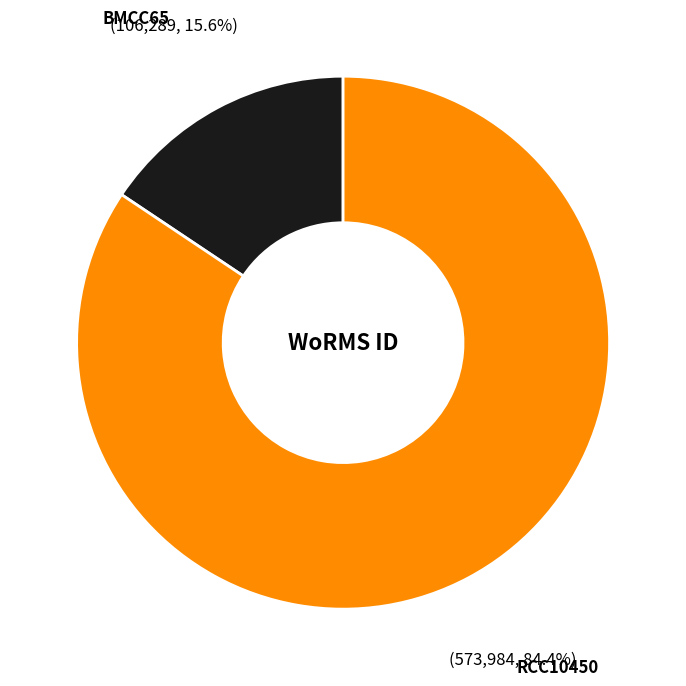

Rank the categories by value from highest to lowest.

RCC10450, BMCC65